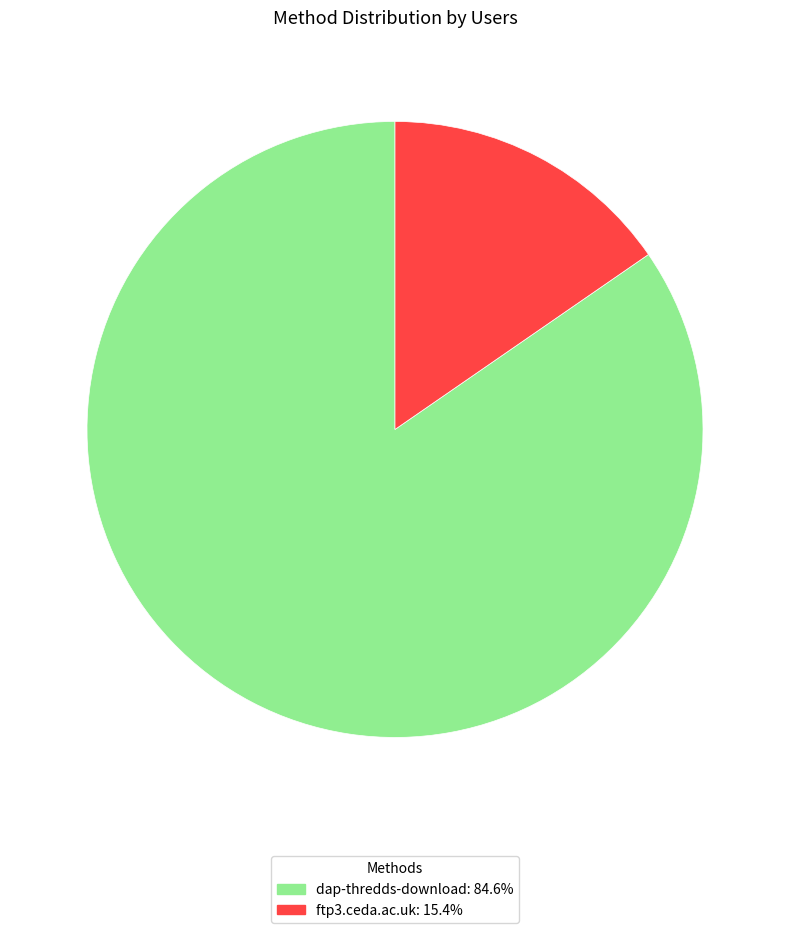

How many segments does this pie chart have?

2